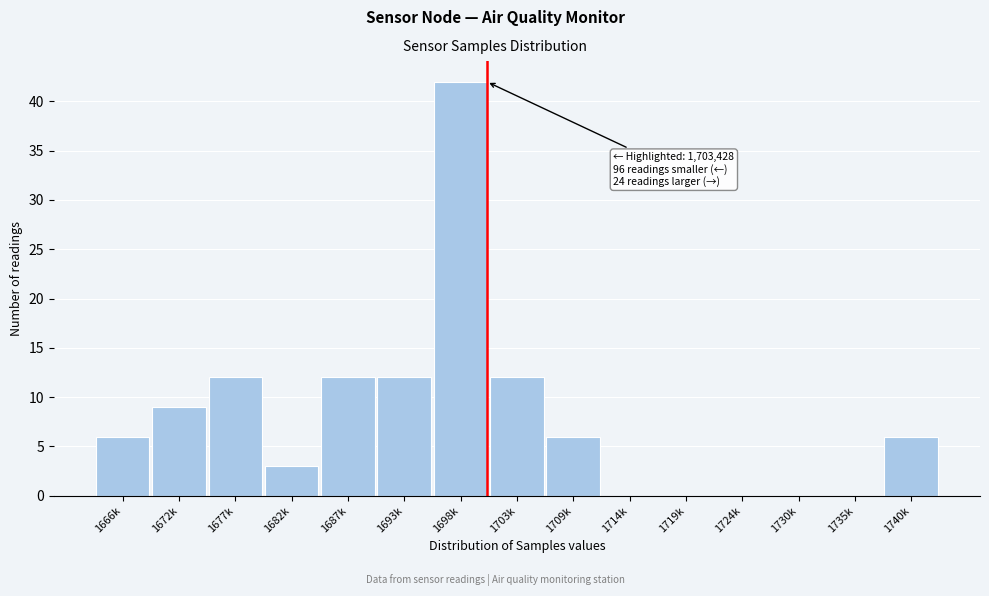

Reading right to left, transcribe all the data shown in this chart.

1740k=6	1735k=0	1730k=0	1724k=0	1719k=0	1714k=0	1709k=6	1703k=12	1698k=42	1693k=12	1687k=12	1682k=3	1677k=12	1672k=9	1666k=6